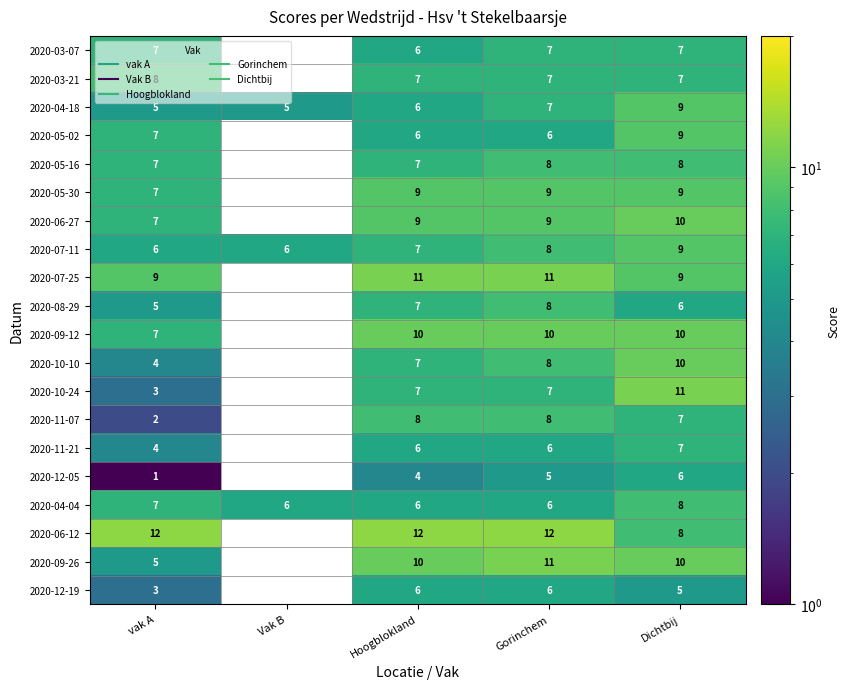

Rank the series by their maximum value, from highest to lowest.

2020-06-12, 2020-07-25, 2020-10-24, 2020-09-26, 2020-06-27, 2020-09-12, 2020-10-10, 2020-04-18, 2020-05-02, 2020-05-30, 2020-07-11, 2020-03-21, 2020-05-16, 2020-08-29, 2020-11-07, 2020-04-04, 2020-03-07, 2020-11-21, 2020-12-05, 2020-12-19